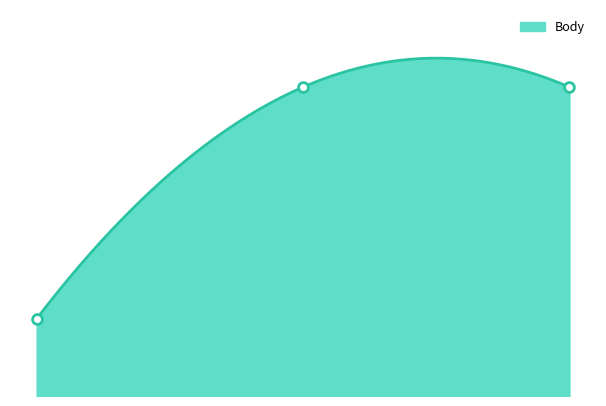

Which has a higher value, 1.00 or 0.00?

1.00